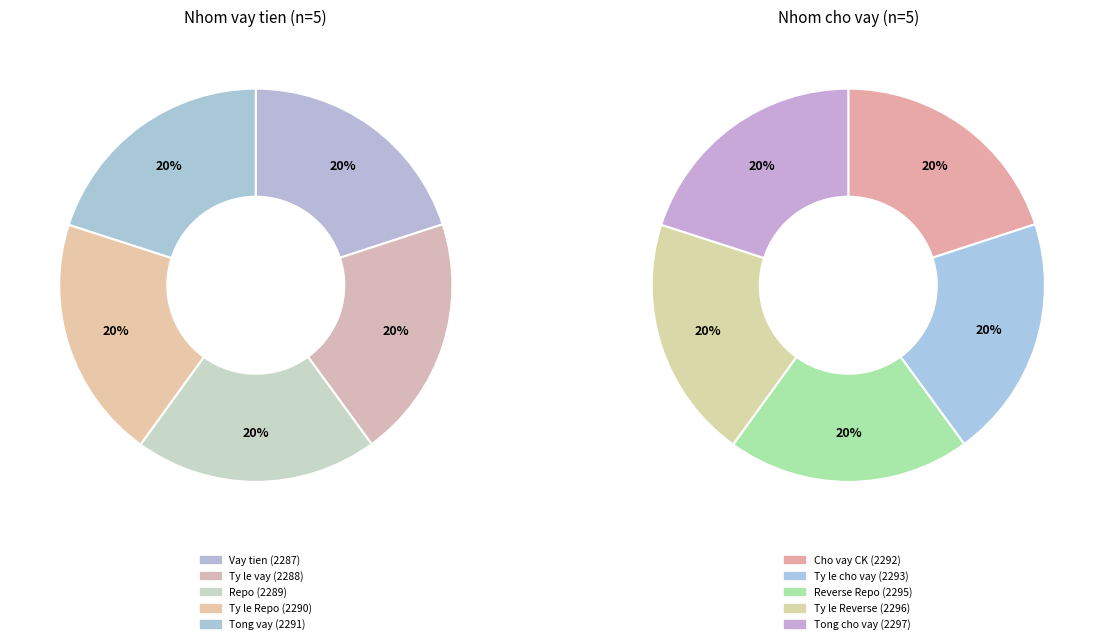

Is it true that 1 is 11% of the pie?

False